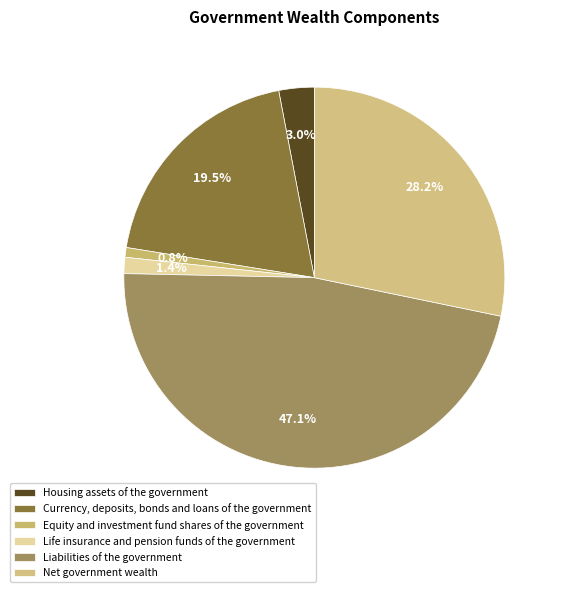

How many segments does this pie chart have?

6